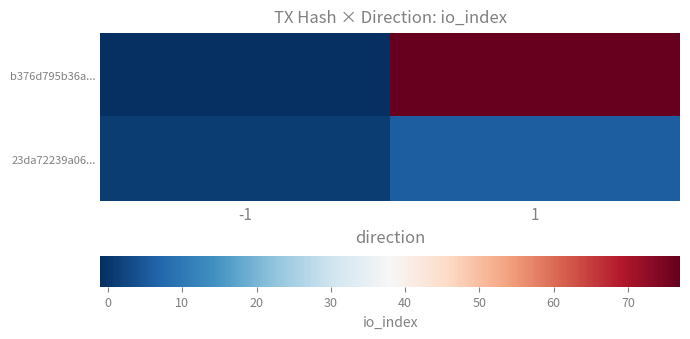

At how many categories does at least one series exceed 71?

1